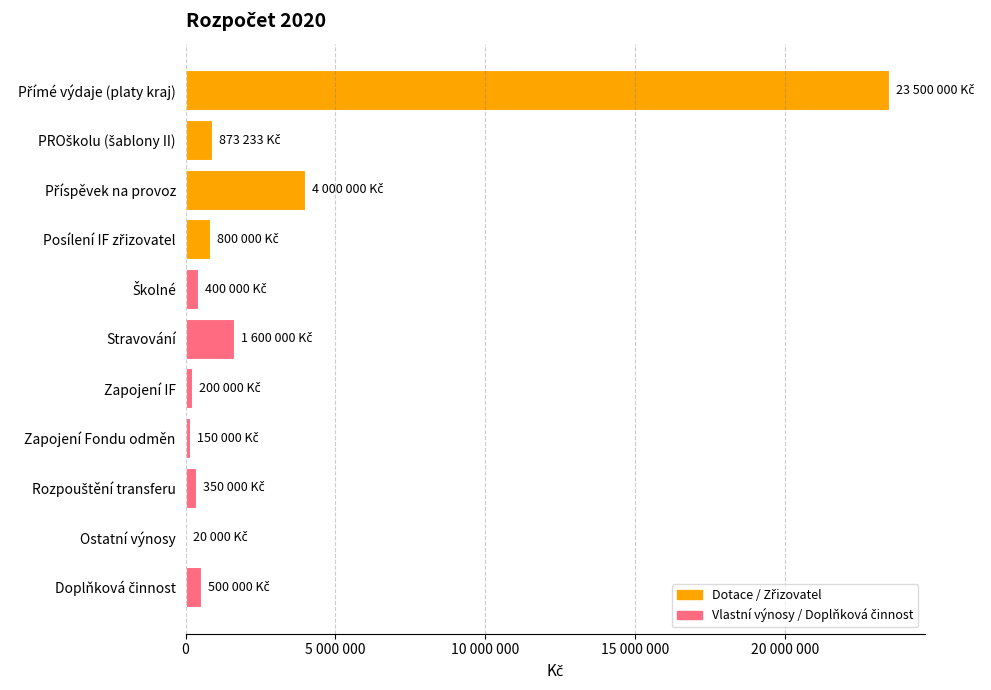

Are the bars horizontal?

Yes